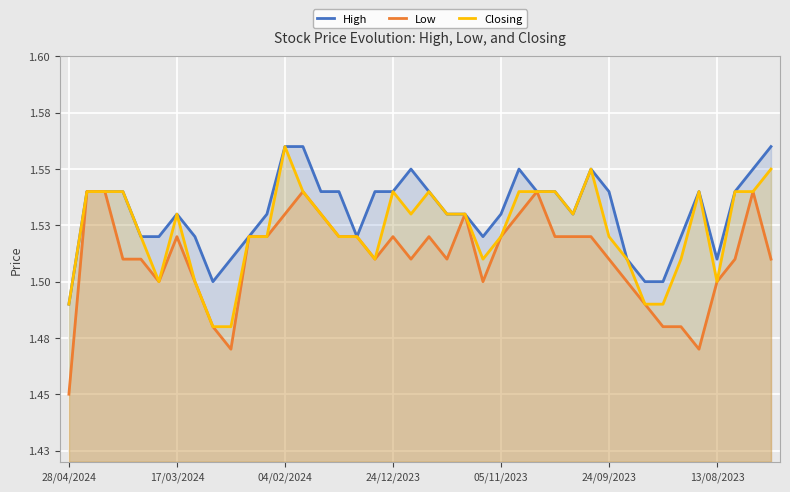

List the series in order of their peak value, lowest first.

Low, High, Closing